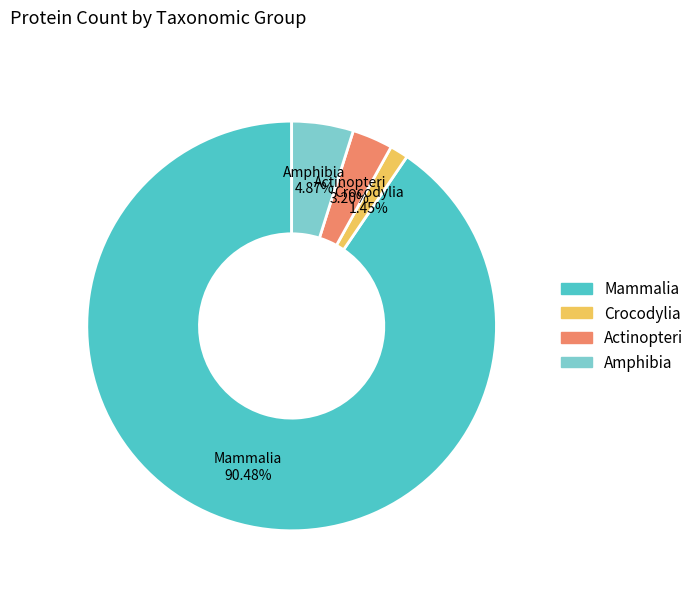

Do Mammalia and Crocodylia together represent more than half of the pie?

Yes